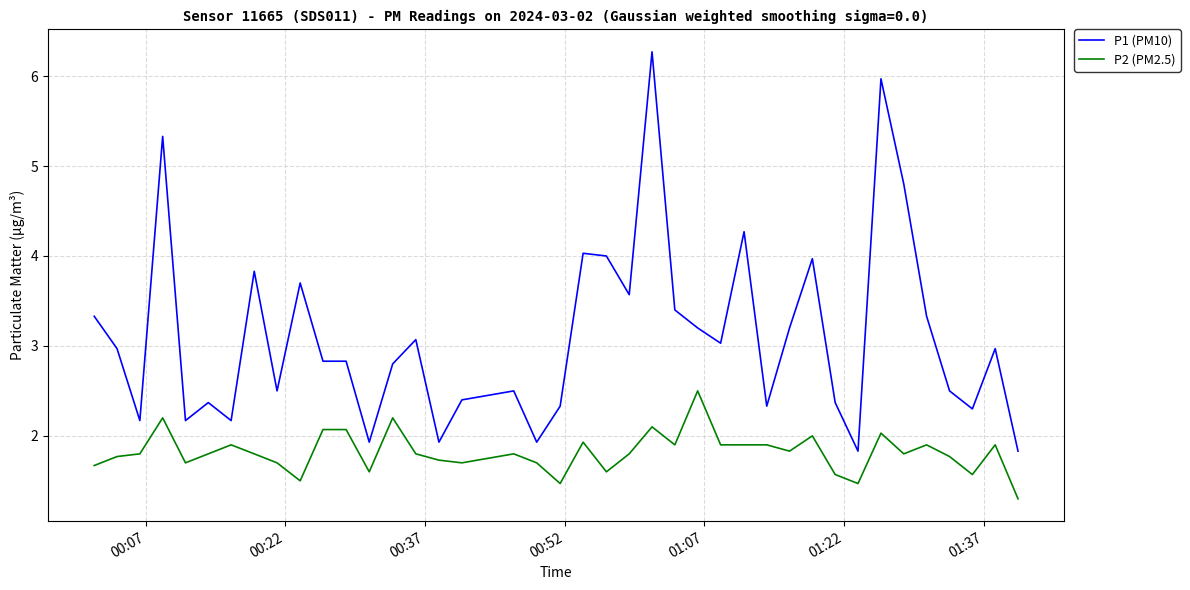

True or false: P1 (PM10) and P2 (PM2.5) cross at least once.

False